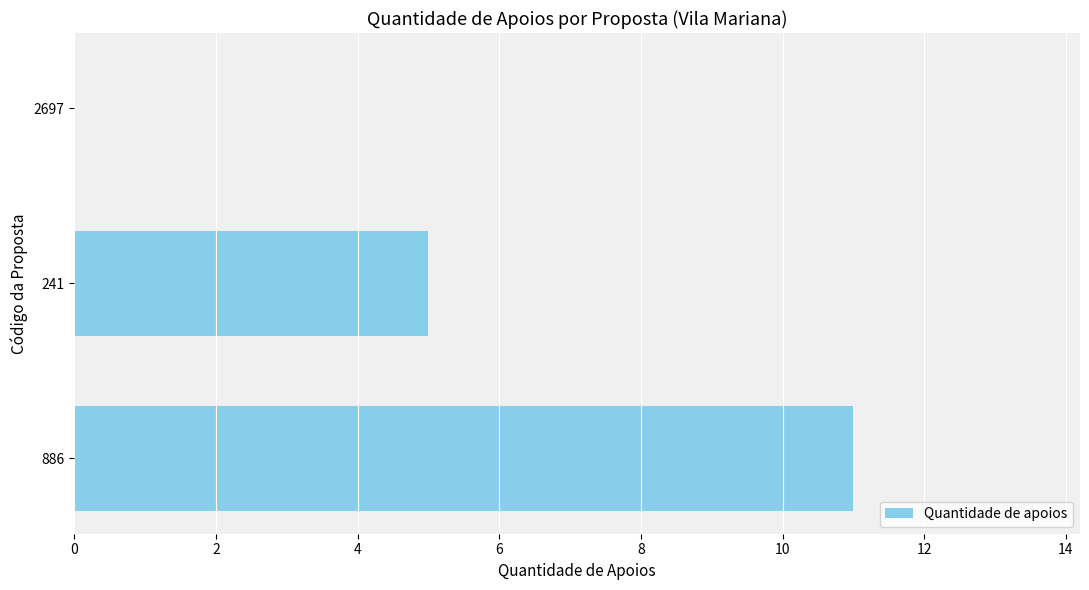

How many values are between 0 and 11?

3